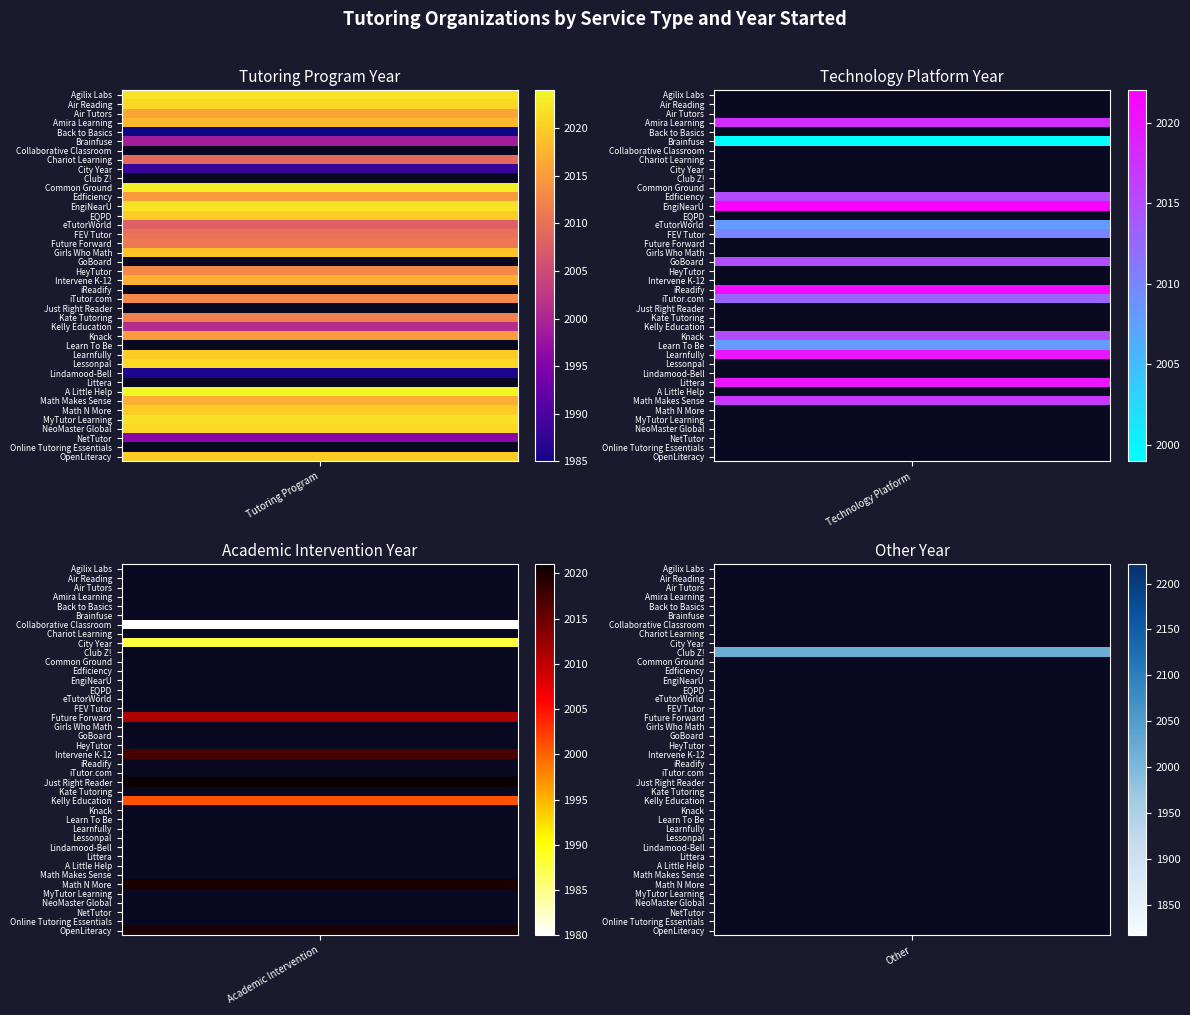

Which series has the largest total across all categories?

EngiNearU